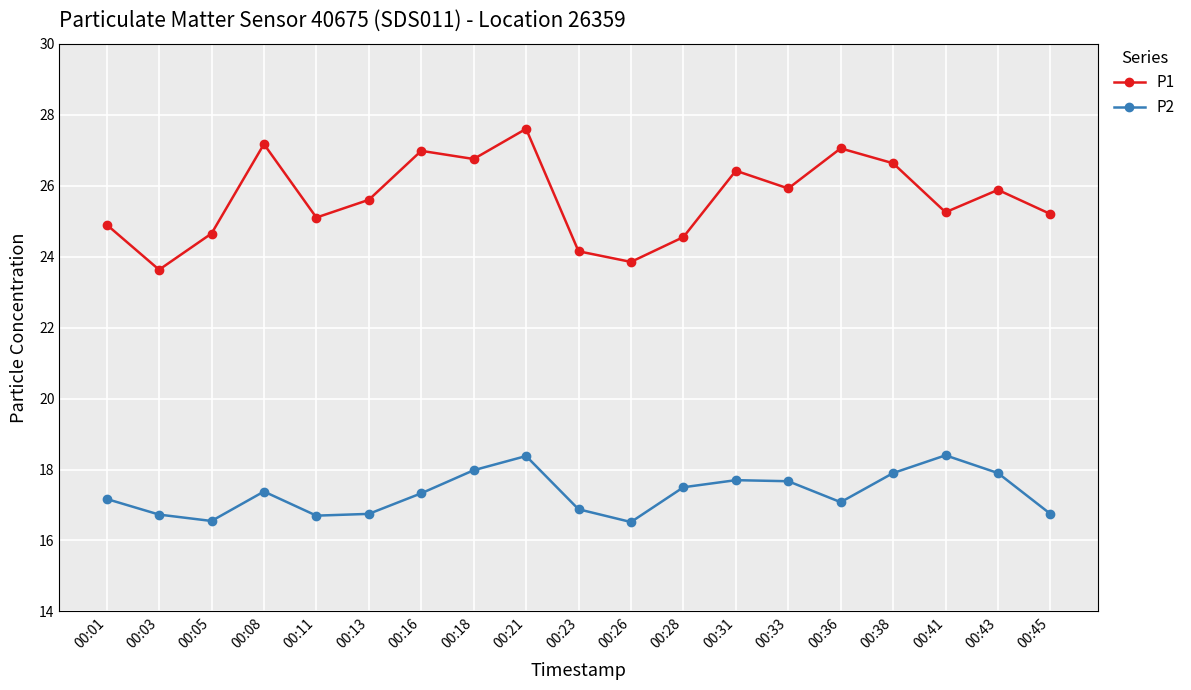

At which label does P1 first exceed 25?

00:08